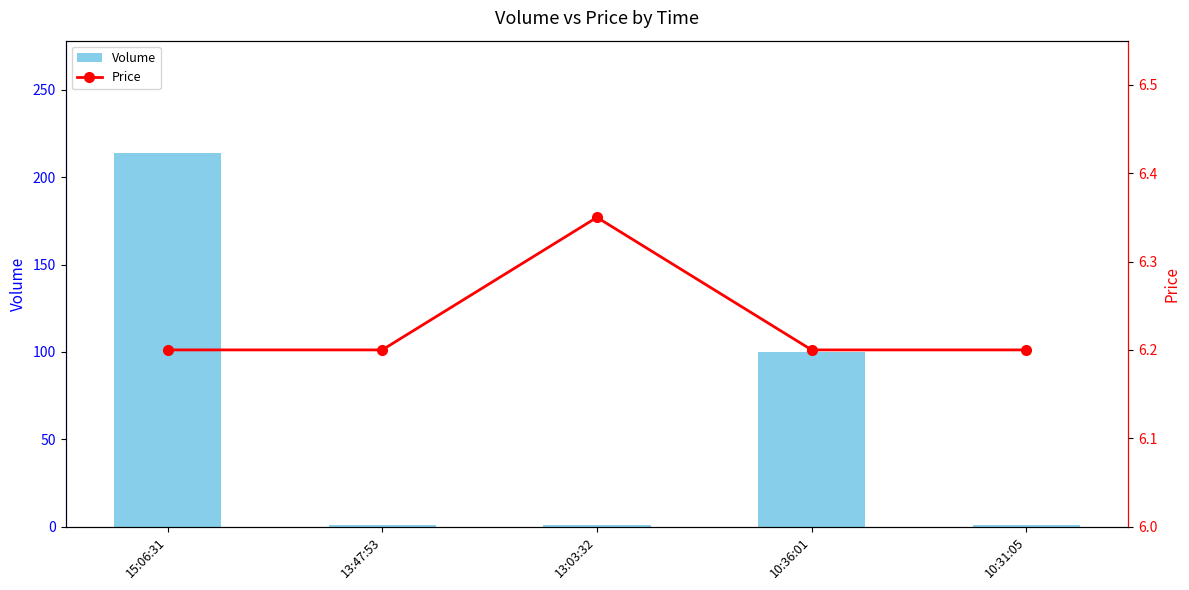

What is the smallest value displayed?

1.0